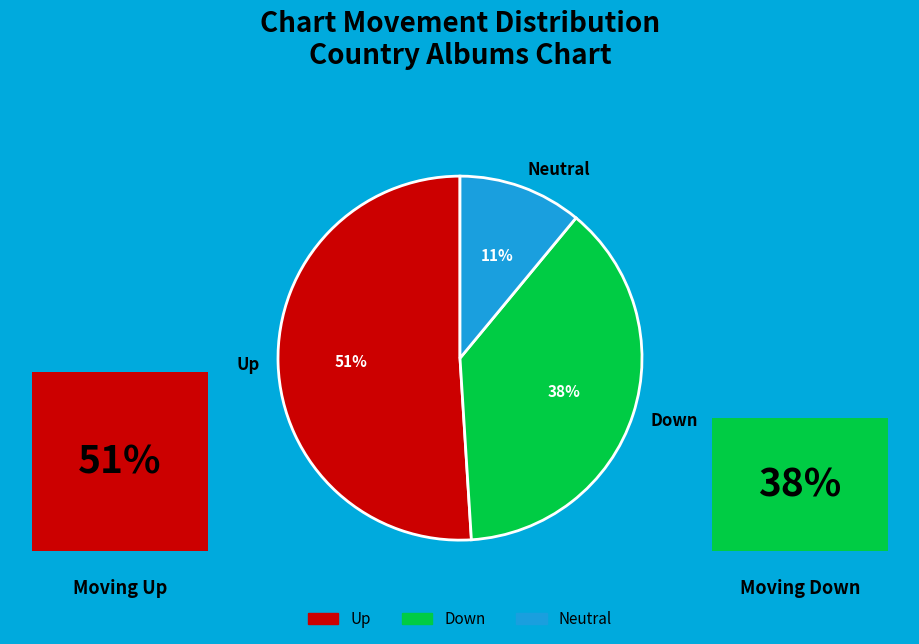

What is the largest slice in the pie chart?

up